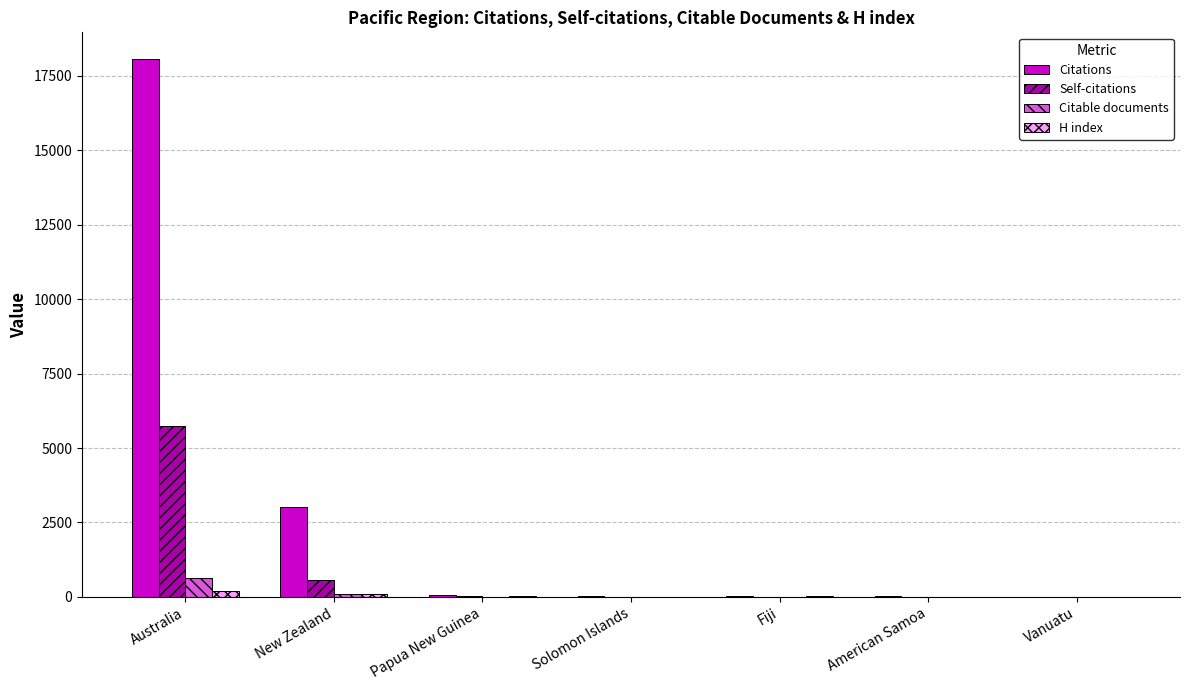

What is the sum of all Citations values?

21201